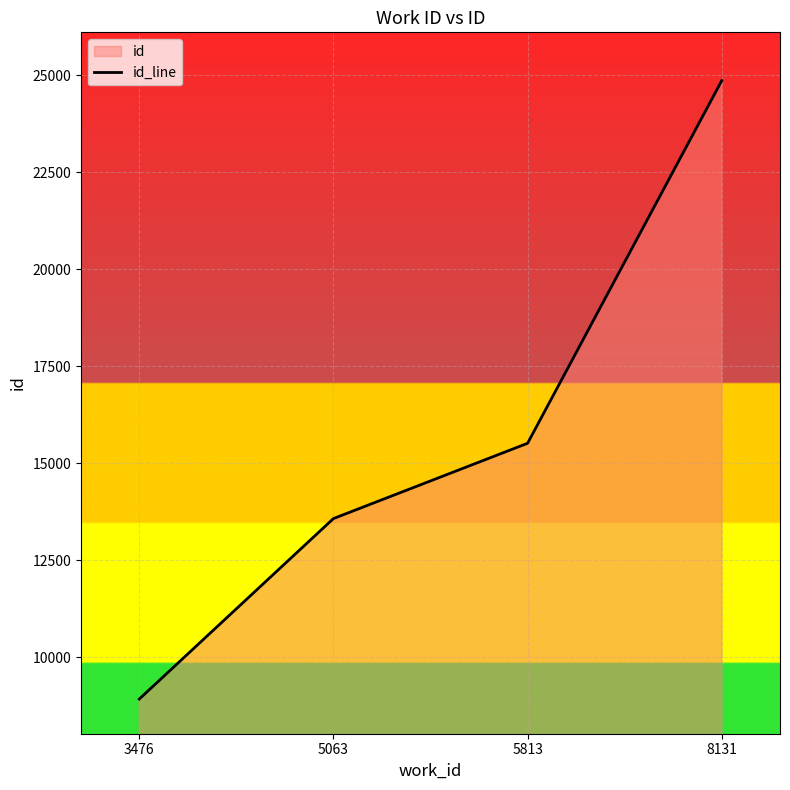

Count the number of values greater than 15516.

1